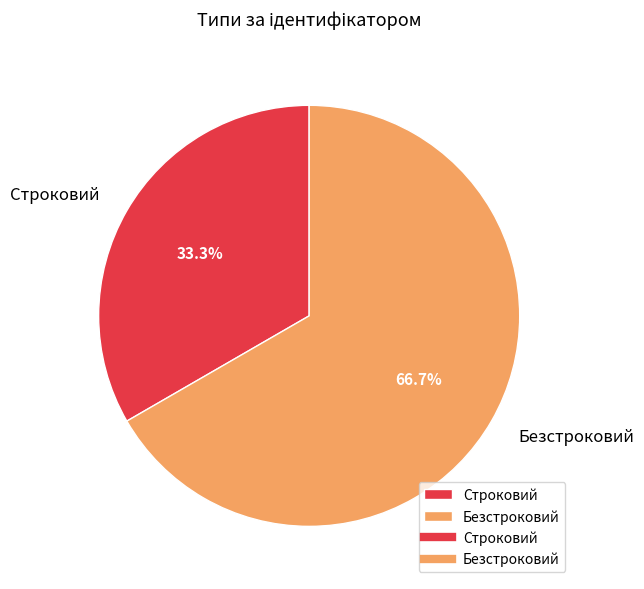

What percentage is NOT represented by Безстроковий?

33.3%